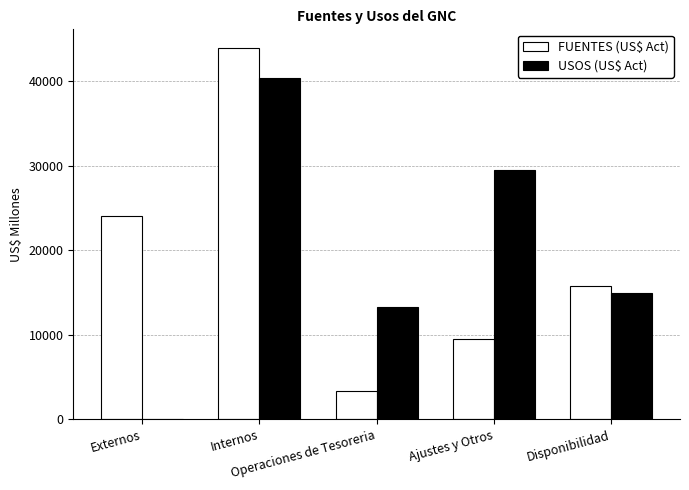

What is the greatest value displayed?

43929.3